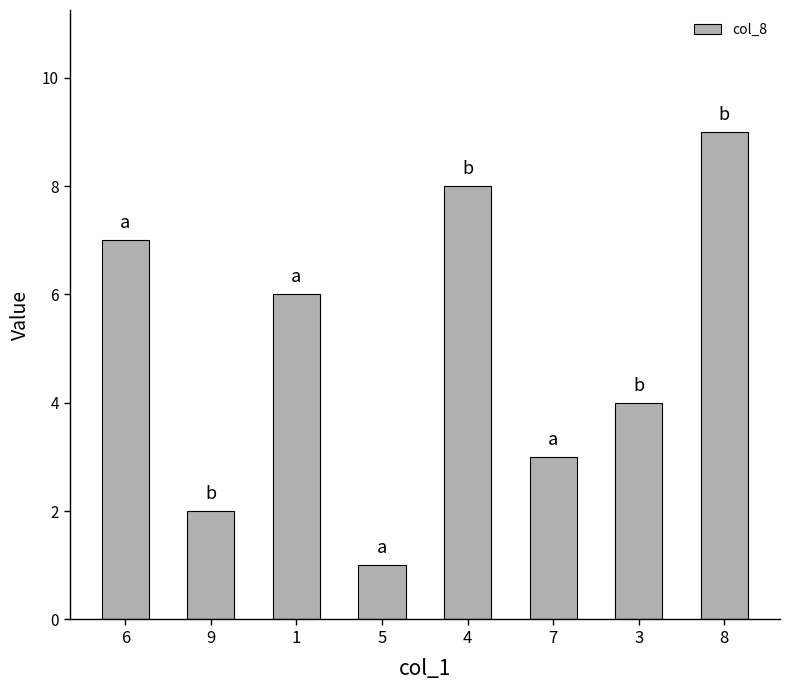

What is the smallest value displayed?

1